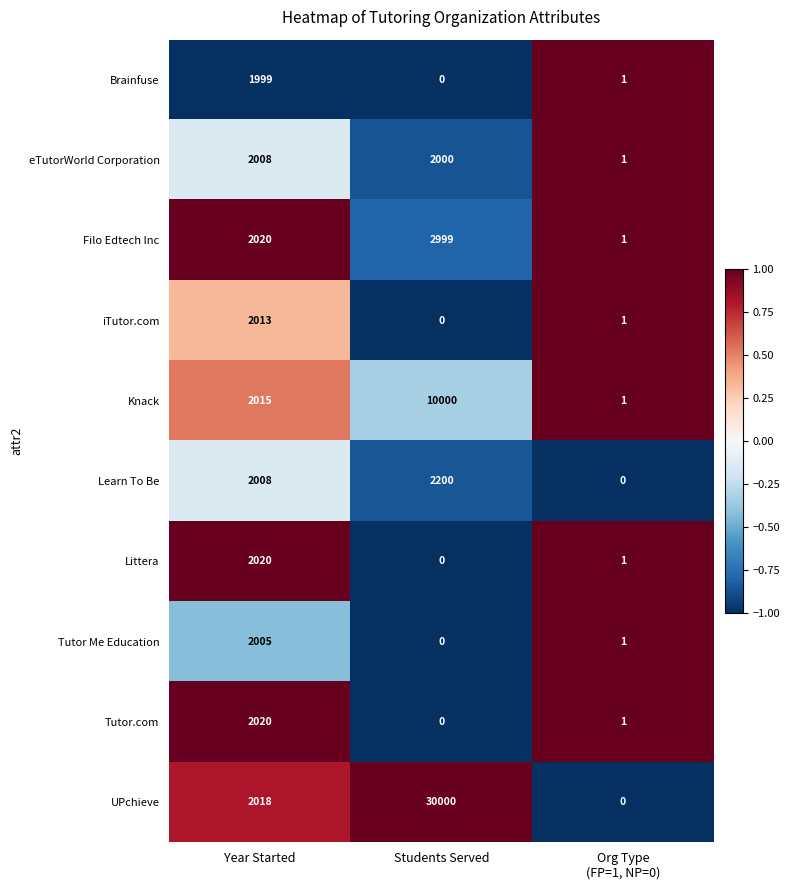

Count the Knack values in the range 1 to 10000.

3